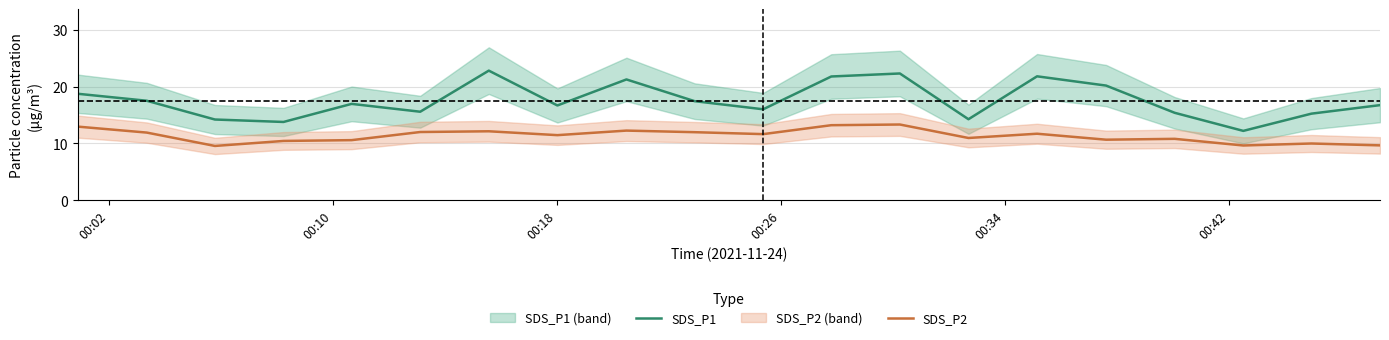

True or false: SDS_P2 and SDS_P1 intersect in this chart.

False